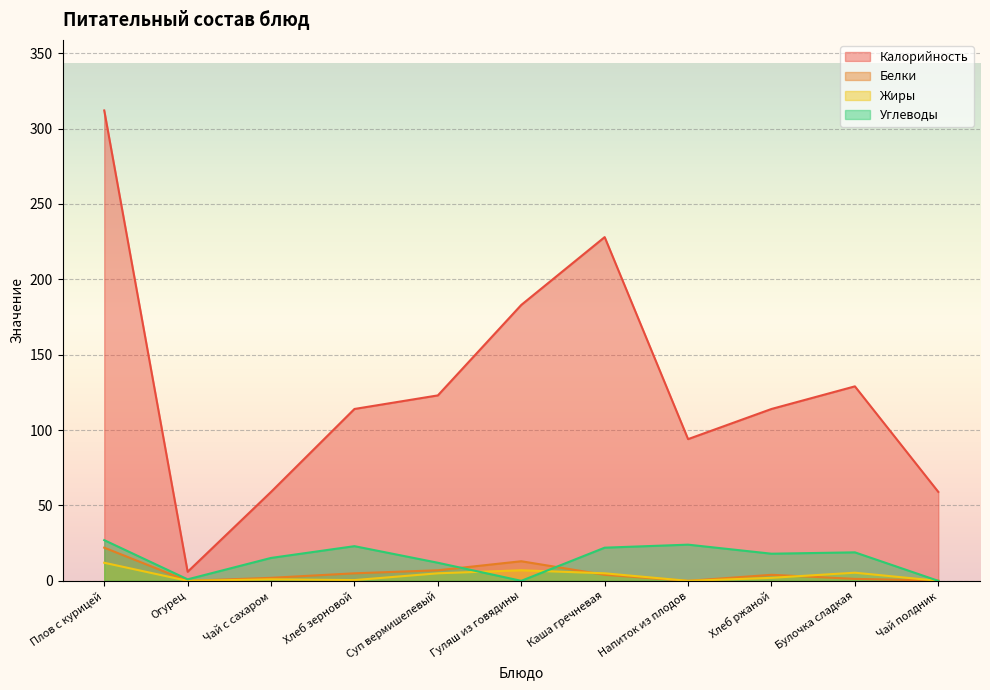

What is the label of the 11th point from the left?

Чай полдник